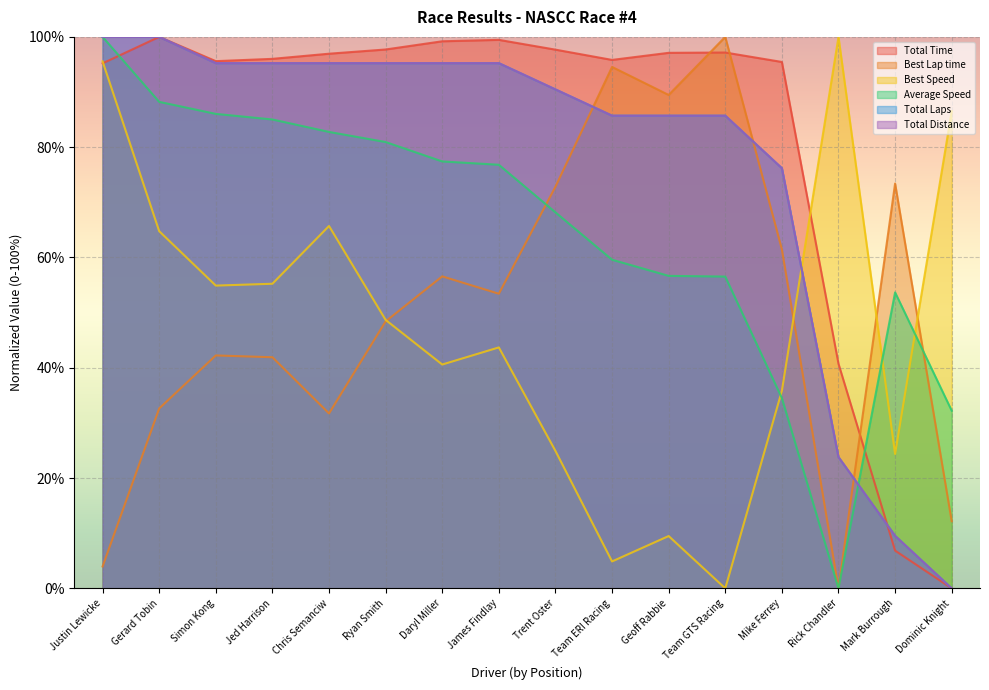

At which category does Total Time reach its first local valley?

Simon Kong